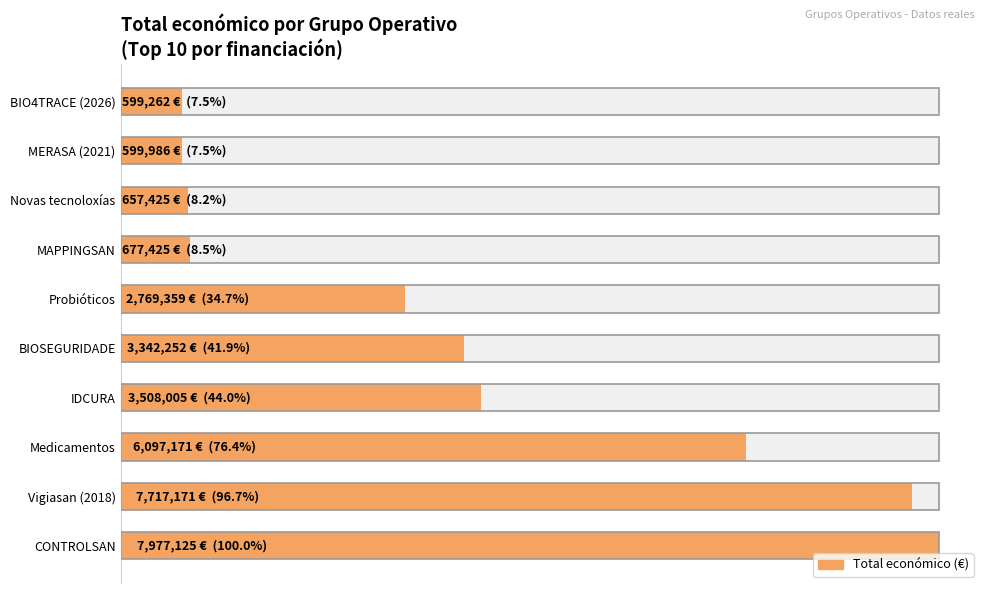

What is the difference between the maximum and minimum values?

7377863